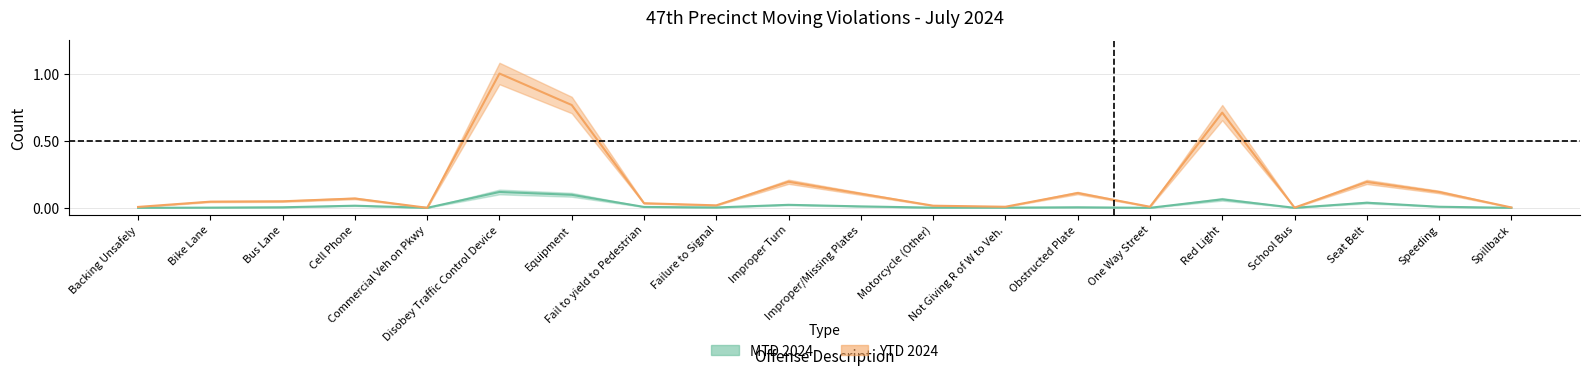

True or false: MTD 2024 has more than 1 interior local peaks.

True